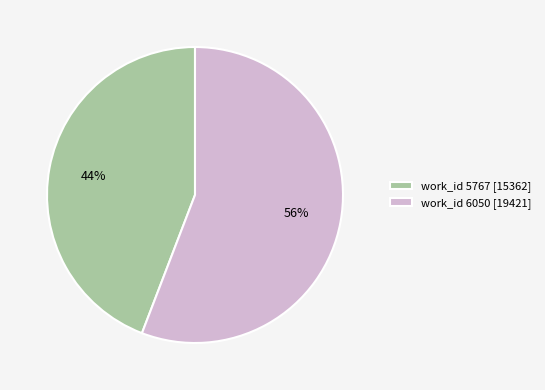

Is the sum of work_id 6050 [19421] and work_id 5767 [15362] greater than half?

Yes